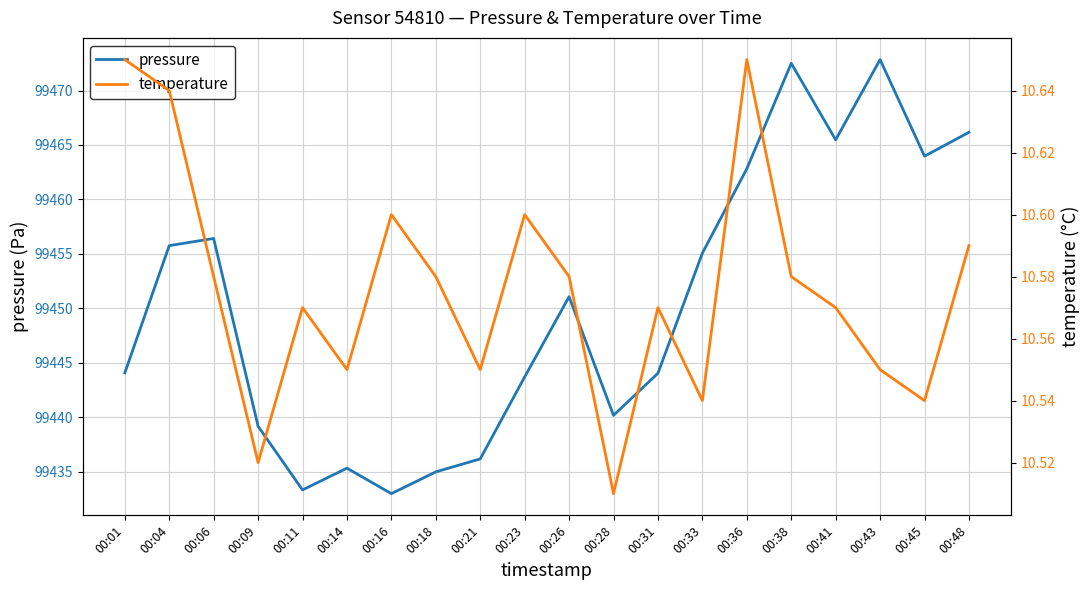

How many lines are shown in the chart?

2